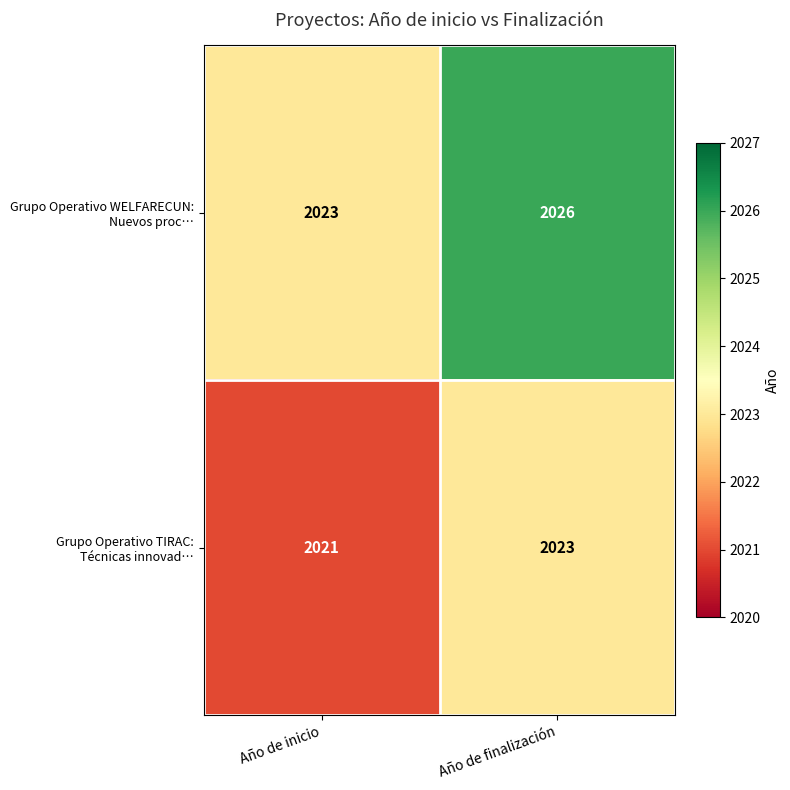

At which category is the sum across all series the highest?

Año de finalización